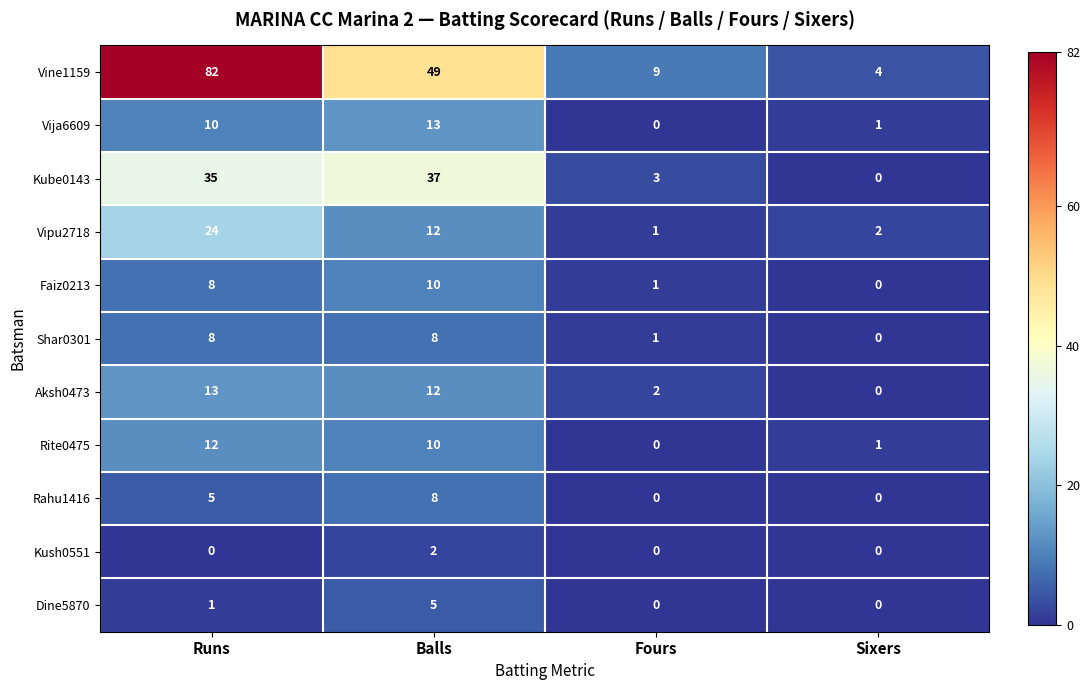

Where is Rahu1416 nearest to the value 4?

Runs